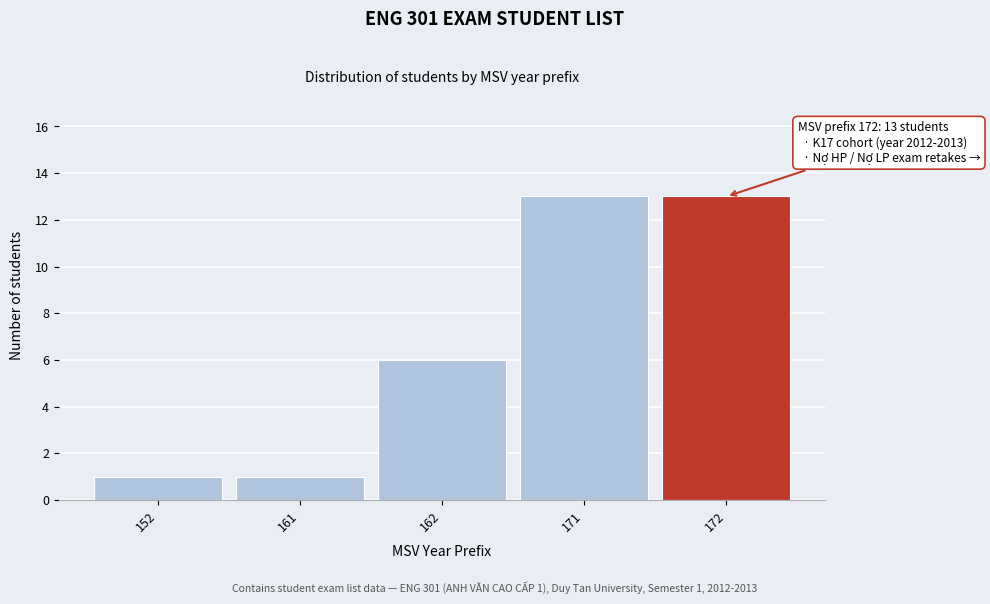

Reading left to right, transcribe all the data shown in this chart.

152=1	161=1	162=6	171=13	172=13